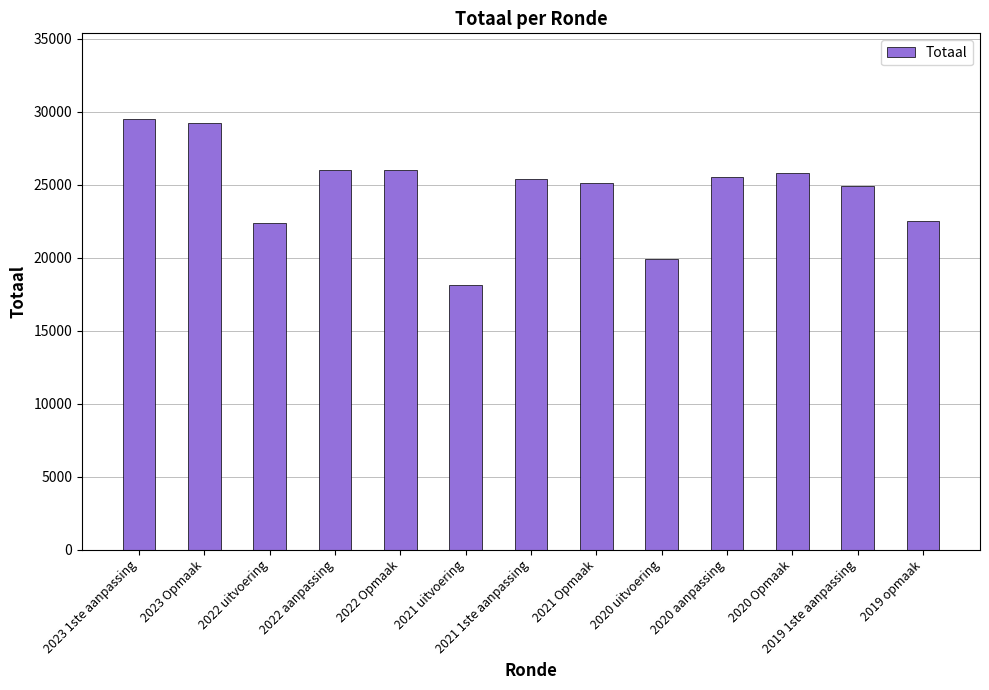

Count the number of categories in the chart.

13